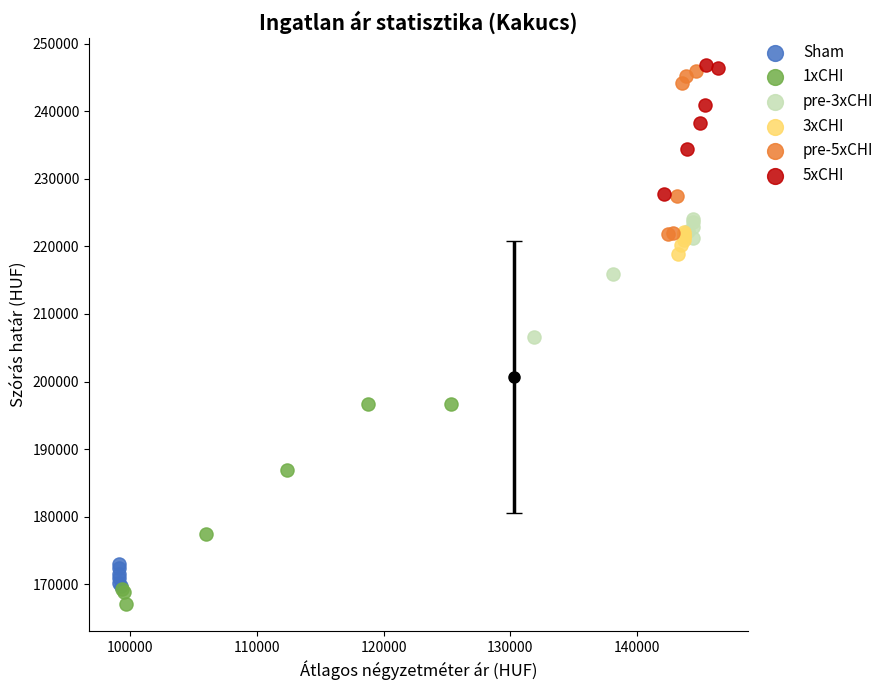

Which series has the largest Y range (max minus min)?

1xCHI